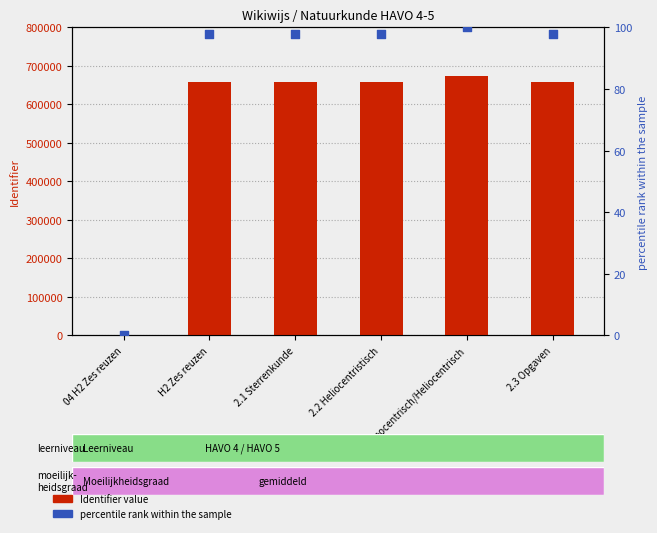

What is the total value across all series at 2.2 Heliocentristisch?

657532.7